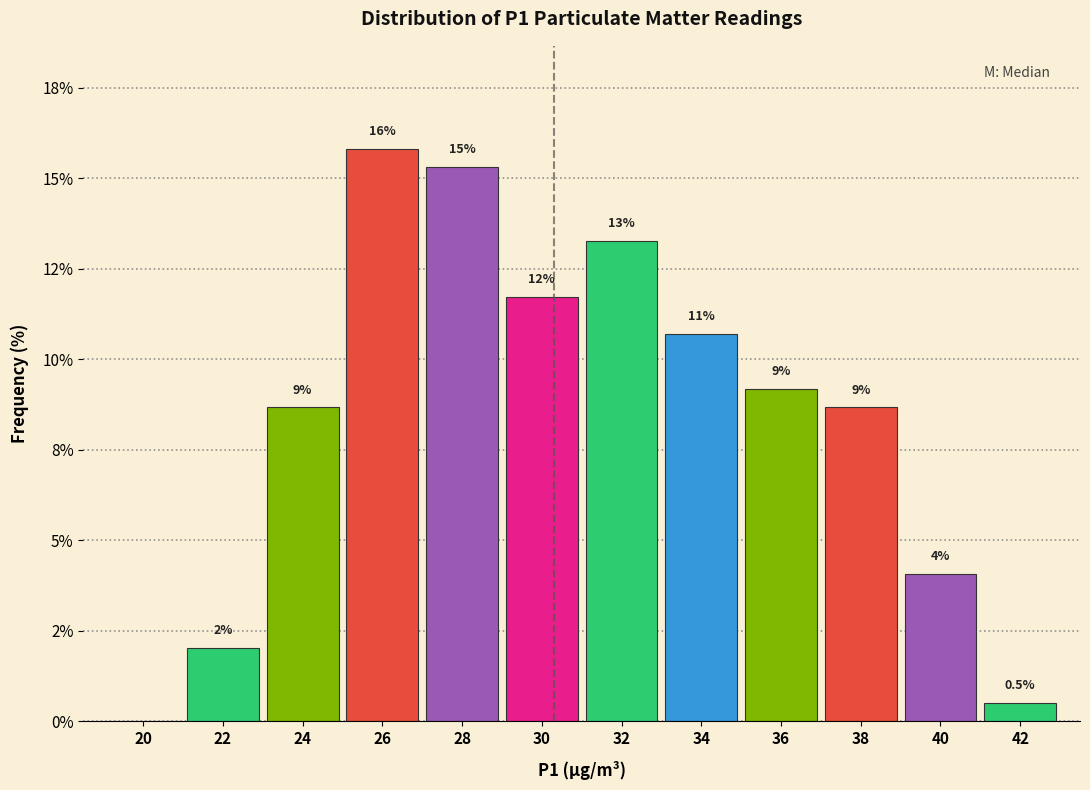

Are the bars horizontal?

No